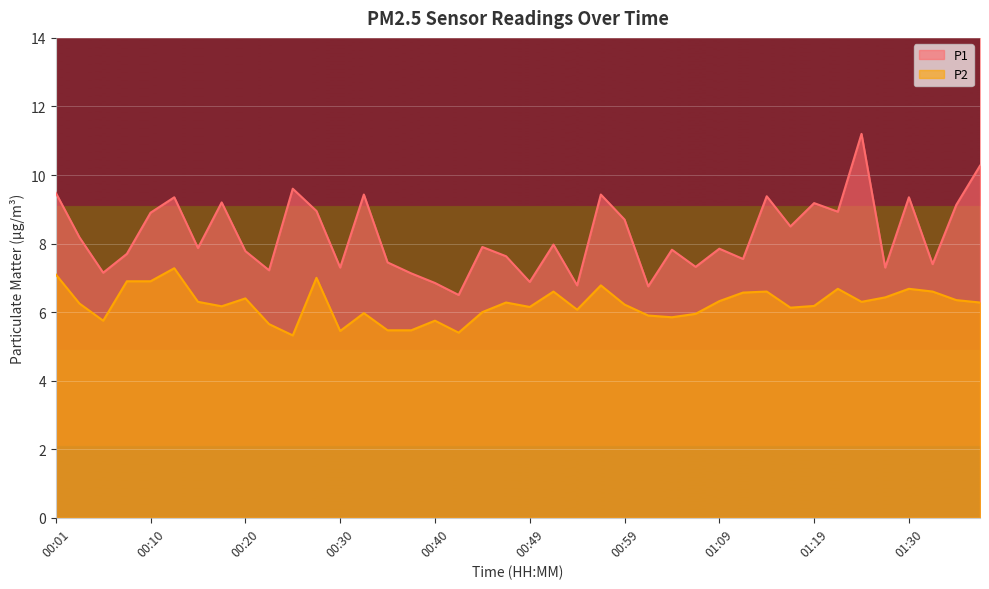

At which category does P2 reach its first local valley?

00:06